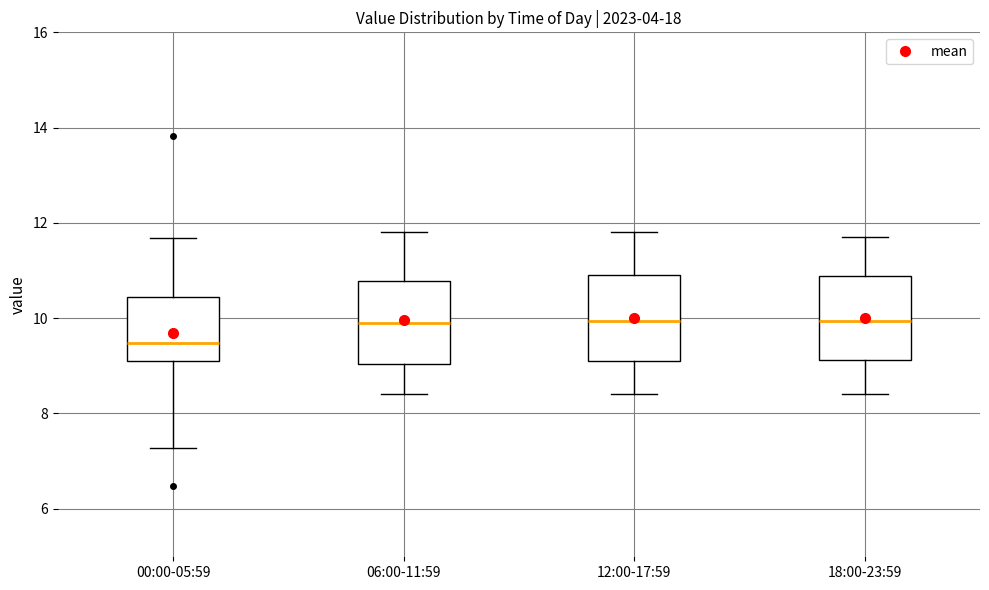

Where does the lower whisker of the box for 12:00-17:59 end on the y-axis? The values are not printed on the chart, so give them approximately, as read against the axis.

8.4